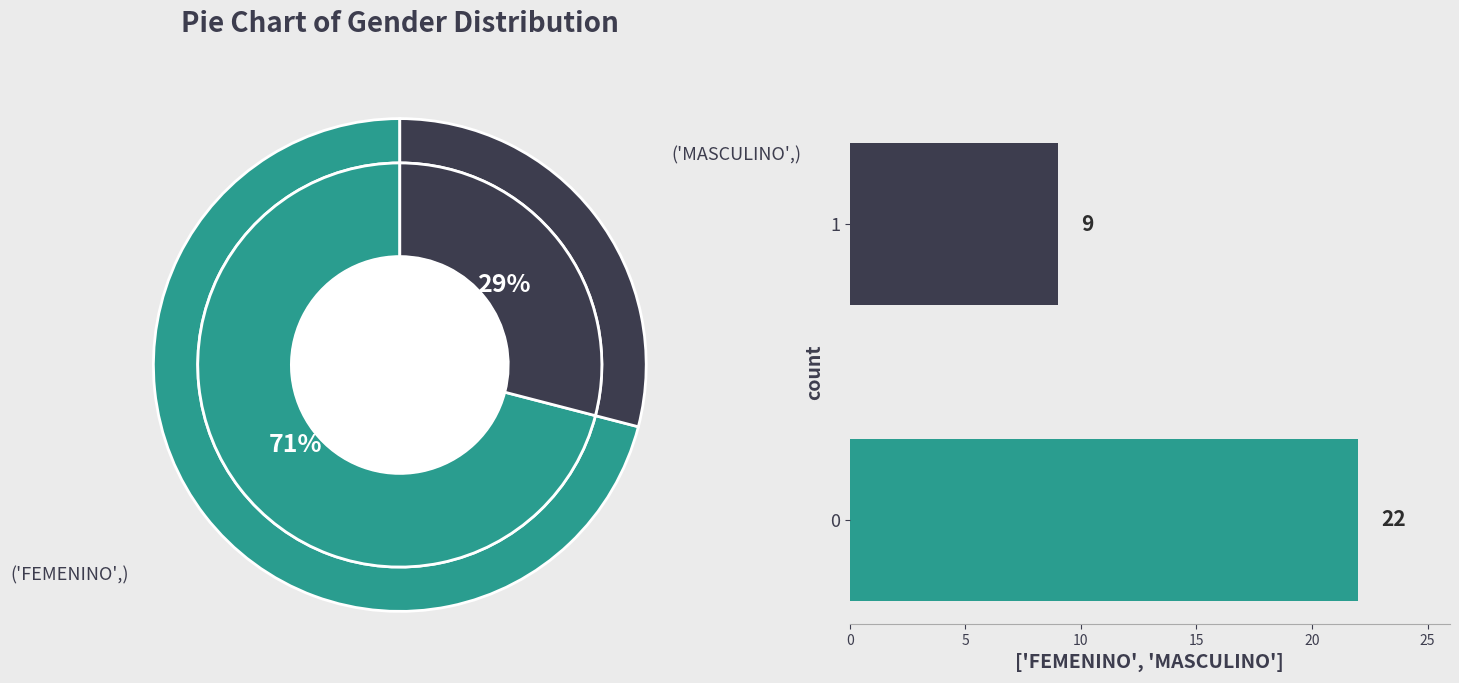

True or false: MASCULINO accounts for 34% of the total.

False